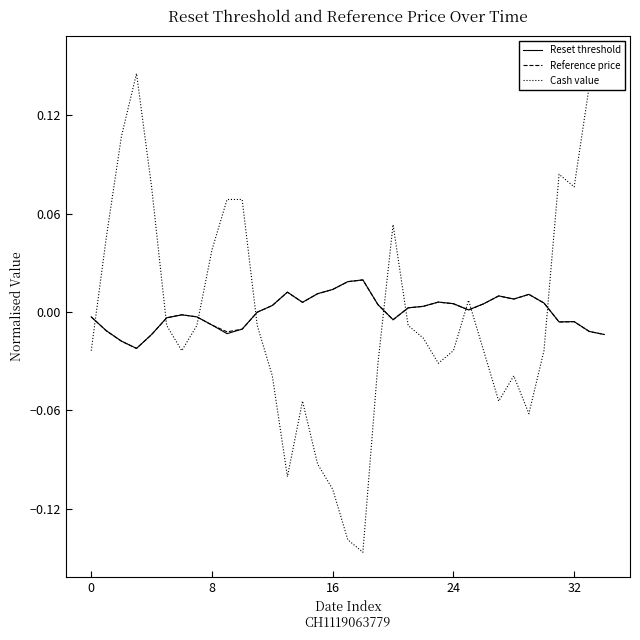

Is the value of Reference price at 0 greater than the value of Cash value at 16?

No